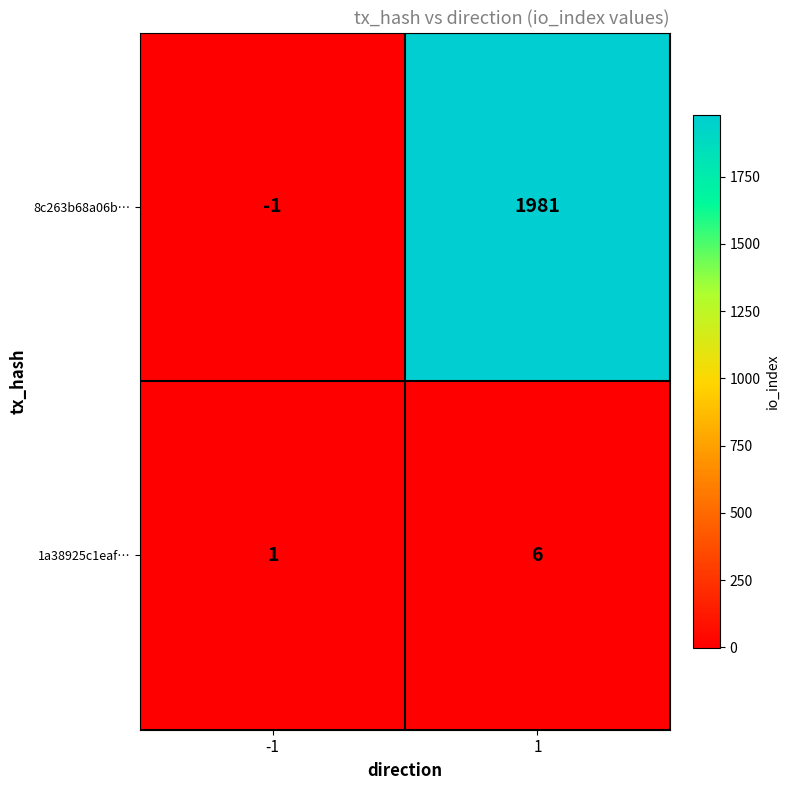

How many data points does each series have?

2